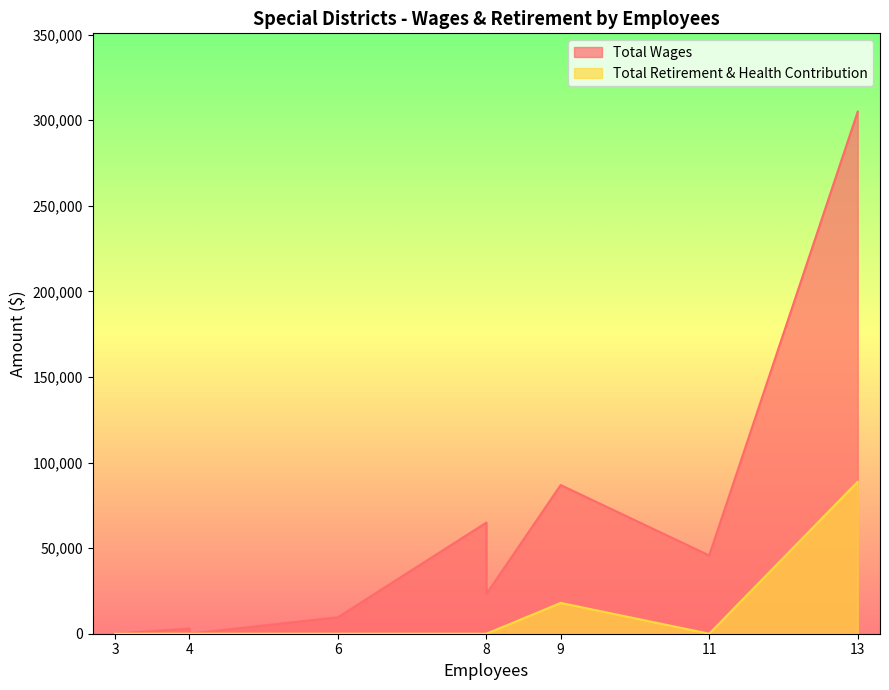

At how many categories does at least one series exceed 127057?

1